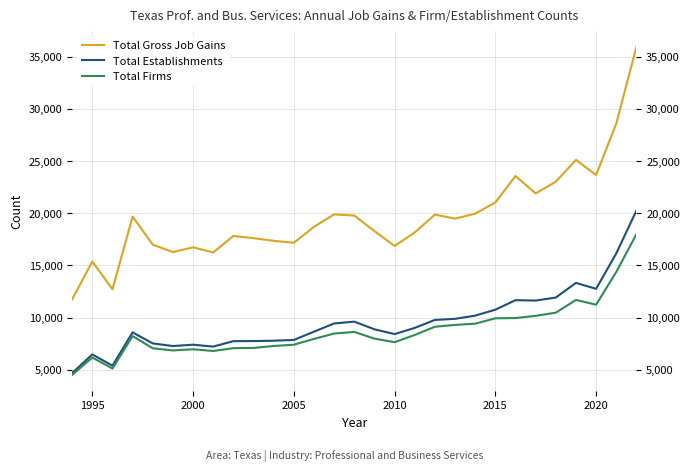

In Total Establishments, how many points are lower than both neighbors (excluding endpoints)?

6